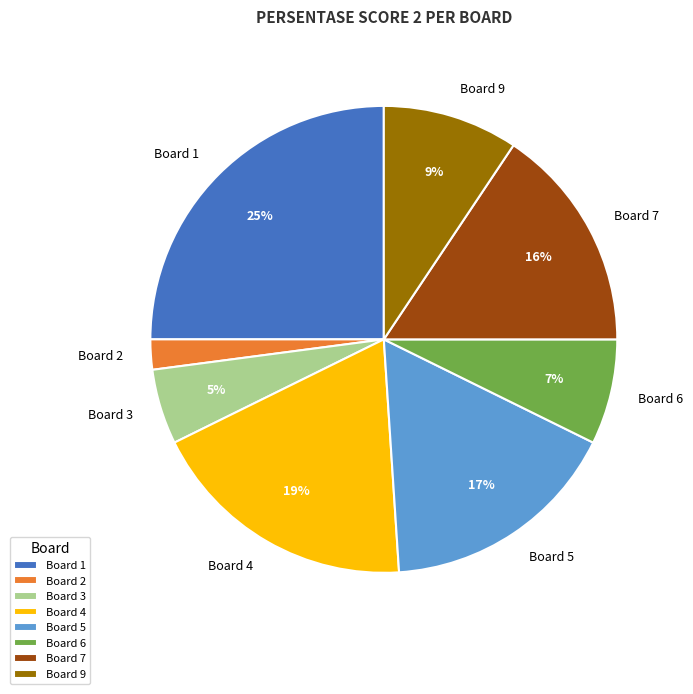

Between Board 9 and Board 2, which is larger?

Board 9